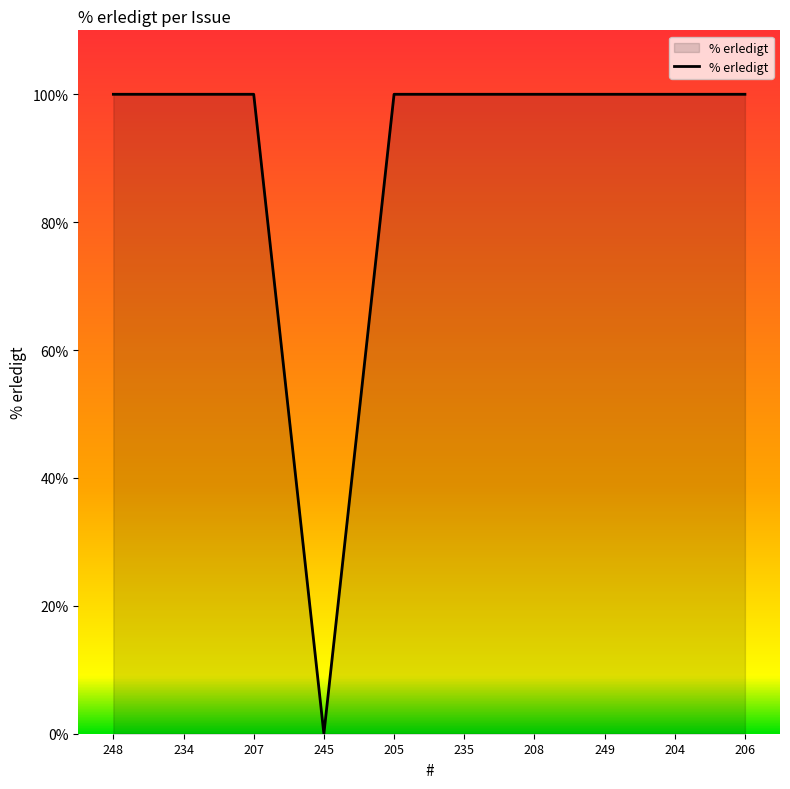

What is the ratio of the value at 234 to the value at 248?

1.0